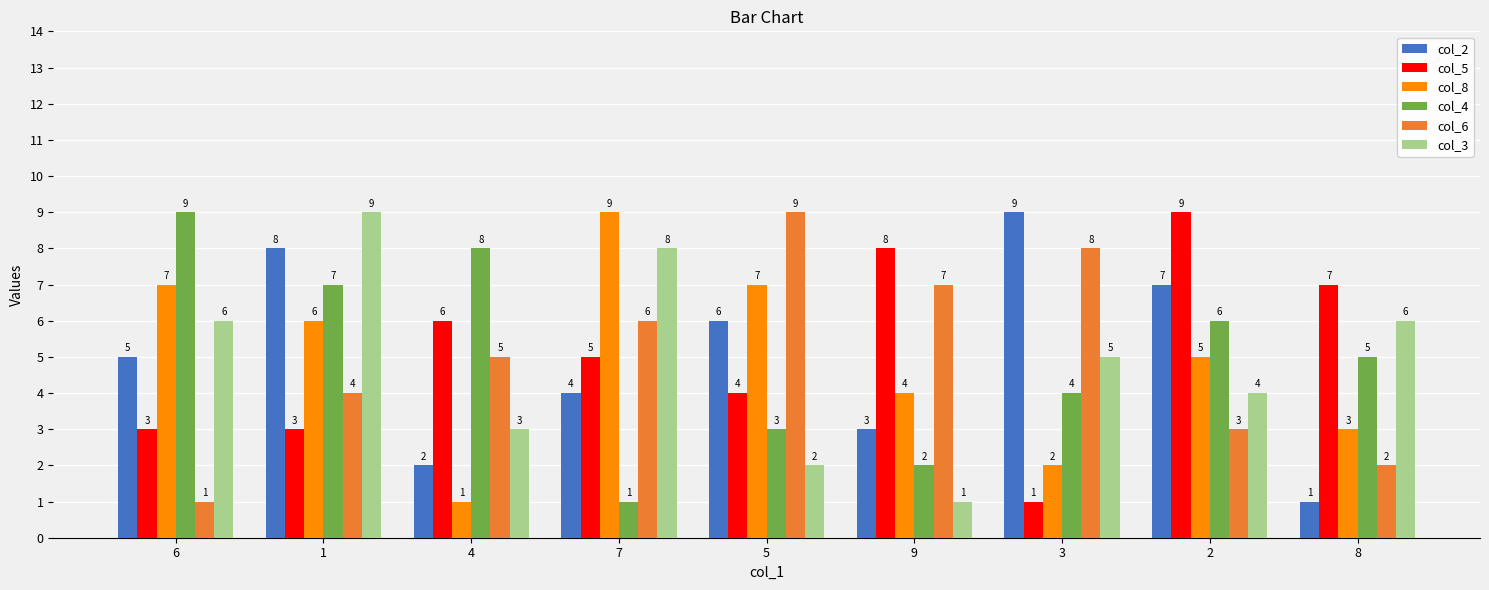

Reading right to left, extract all data points from this chart.

col_2: 1	7	9	3	6	4	2	8	5
col_5: 7	9	1	8	4	5	6	3	3
col_8: 3	5	2	4	7	9	1	6	7
col_4: 5	6	4	2	3	1	8	7	9
col_6: 2	3	8	7	9	6	5	4	1
col_3: 6	4	5	1	2	8	3	9	6